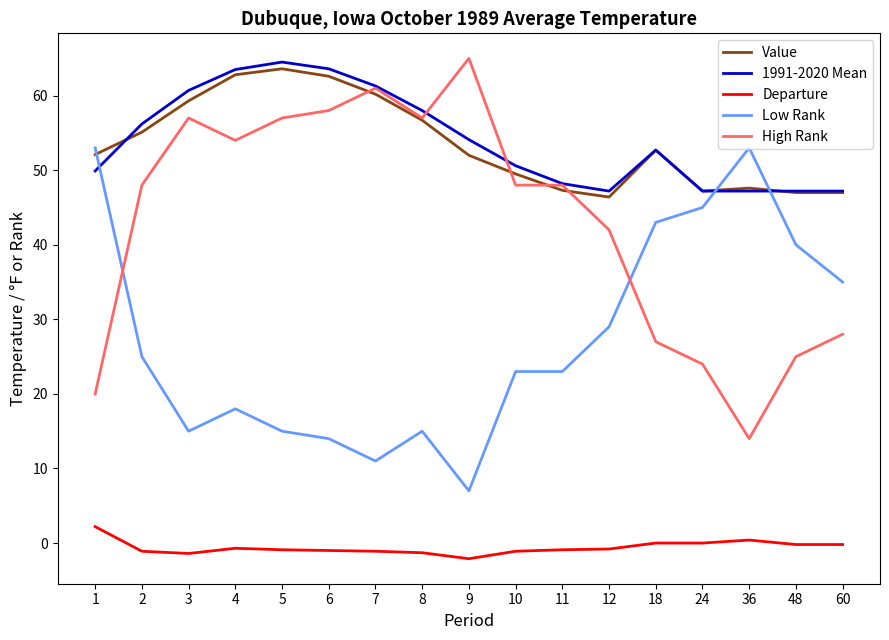

The Departure series shows -1.0 at 6. True or false?

True